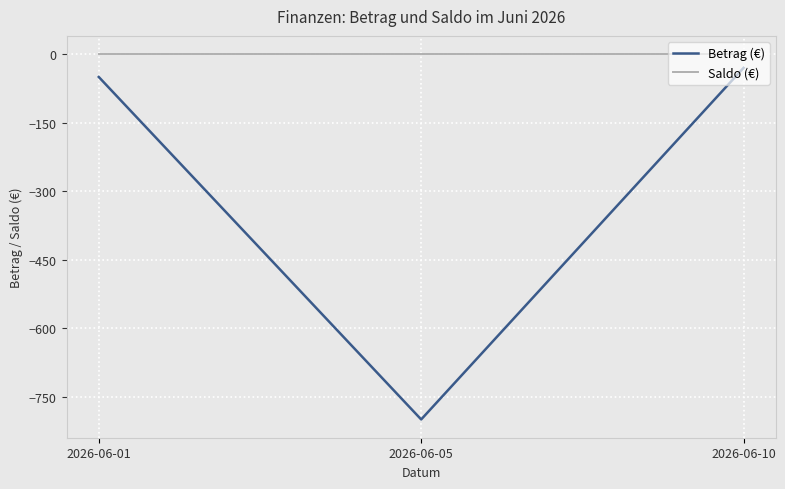

Is it true that Betrag (€) equals -800 at 2026-06-05?

True